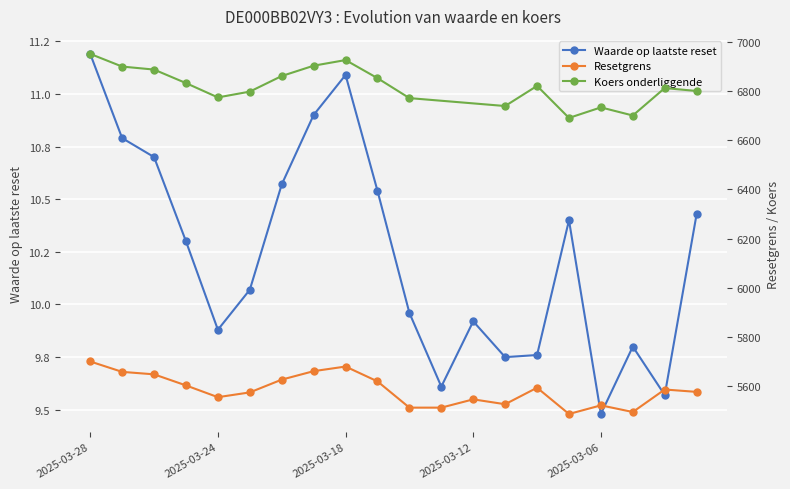

What is the value of the Resetgrens point at the 1st from the left?

5699.8